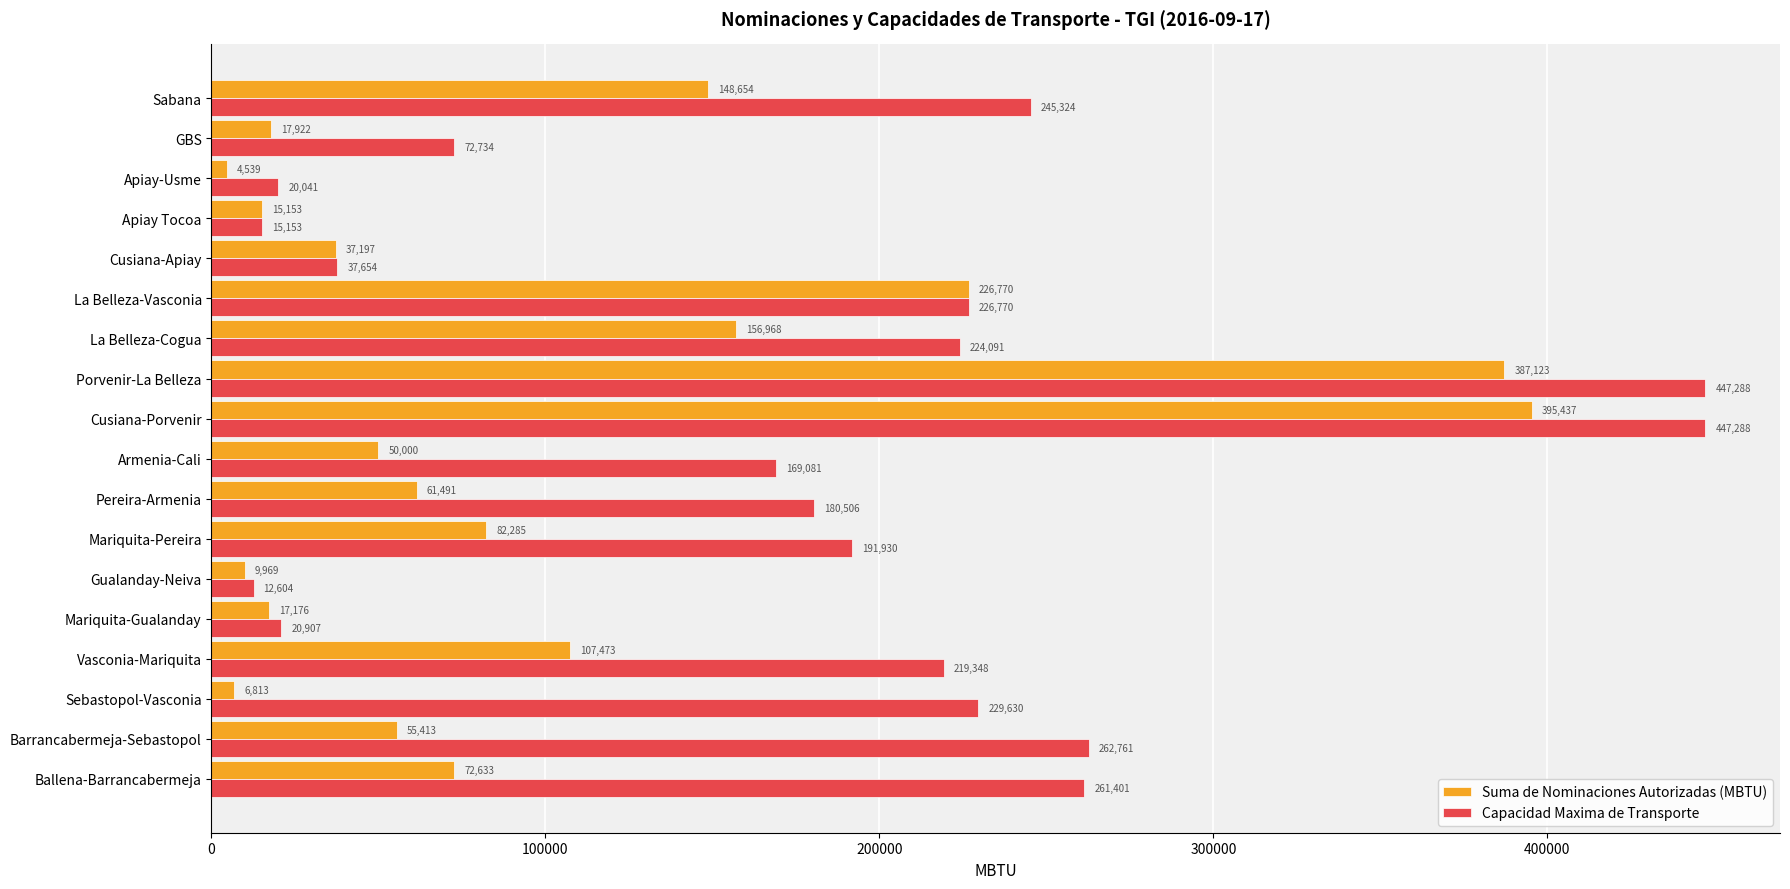

At which label does Suma de Nominaciones Autorizadas (MBTU) reach its peak?

Cusiana-Porvenir